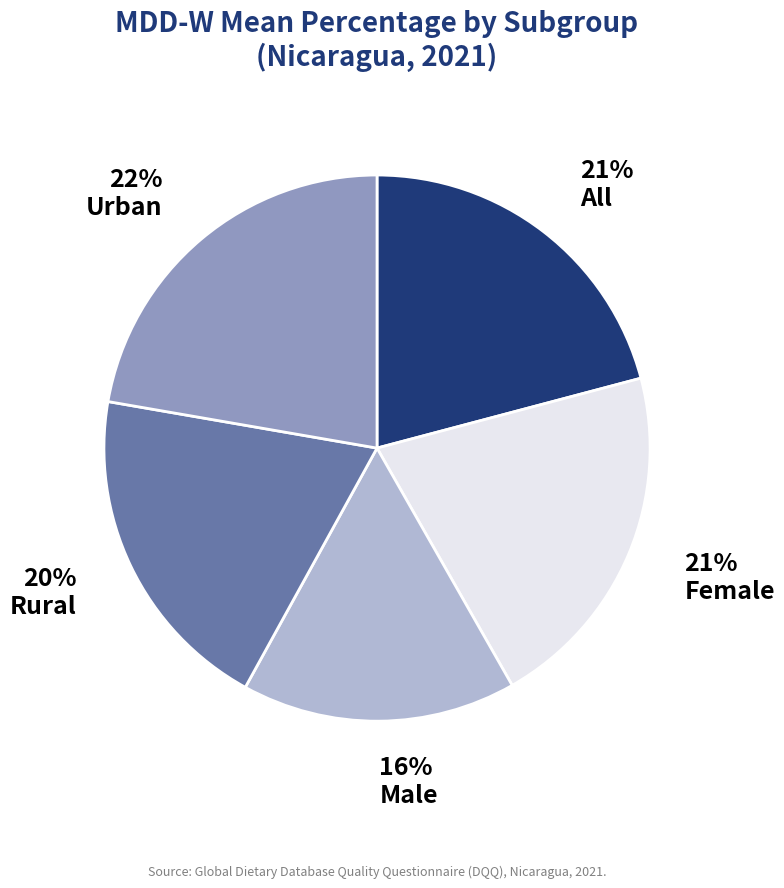

What is the largest slice in the pie chart?

Urban